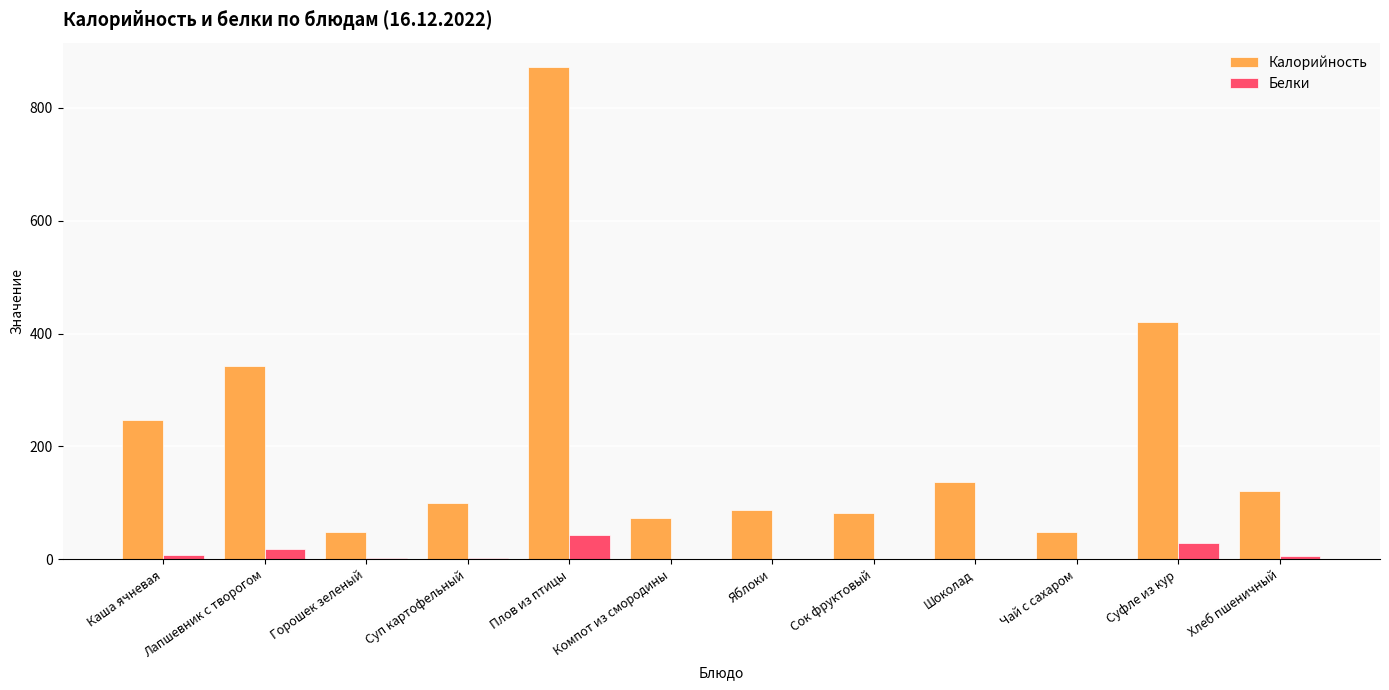

The Калорийность series shows 49.0 at Чай с сахаром. True or false?

True